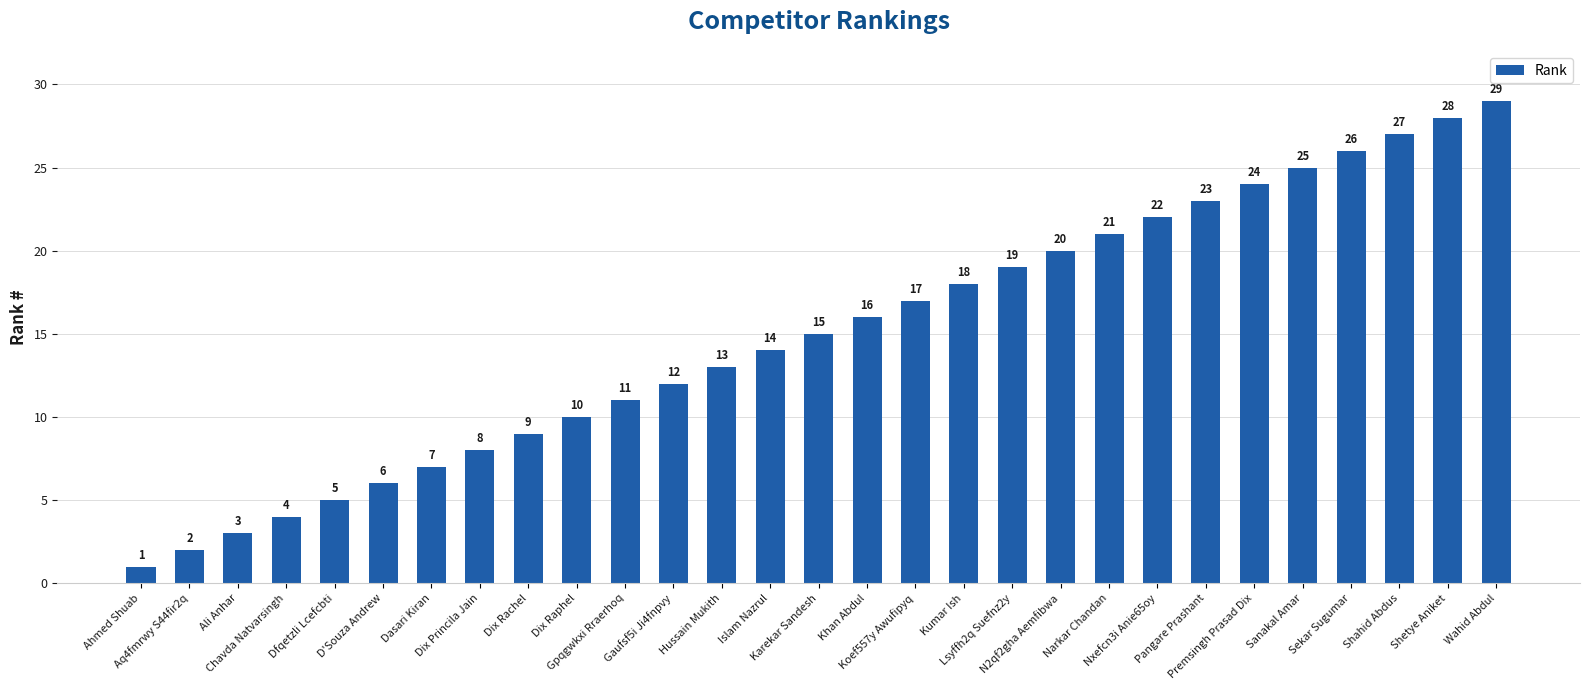

At which label is the value closest to 15?

Karekar Sandesh